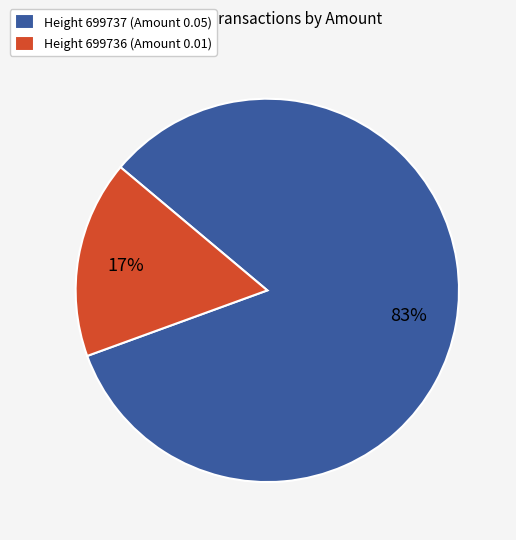

Between Height 699737 (Amount 0.05) and Height 699736 (Amount 0.01), which is larger?

Height 699737 (Amount 0.05)